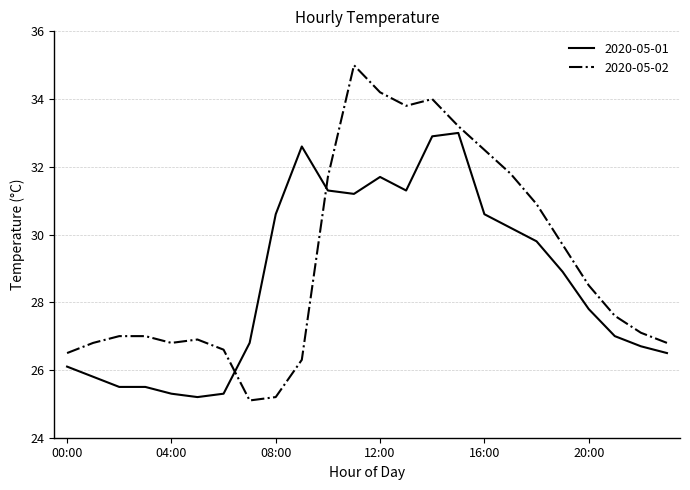

Which series has the widest spread of values?

2020-05-02